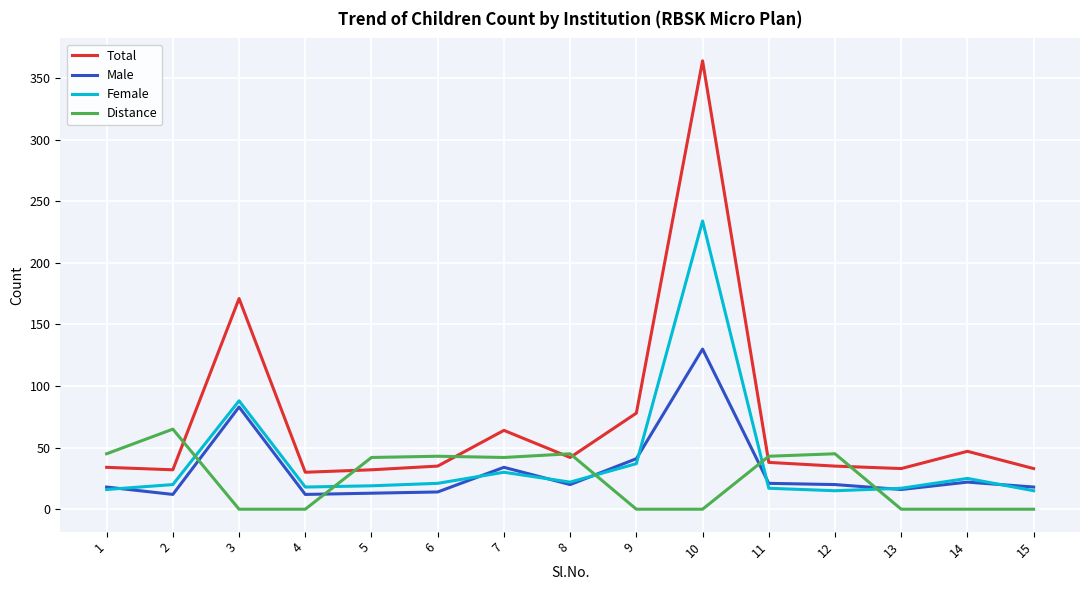

What is the minimum value for Total?

30